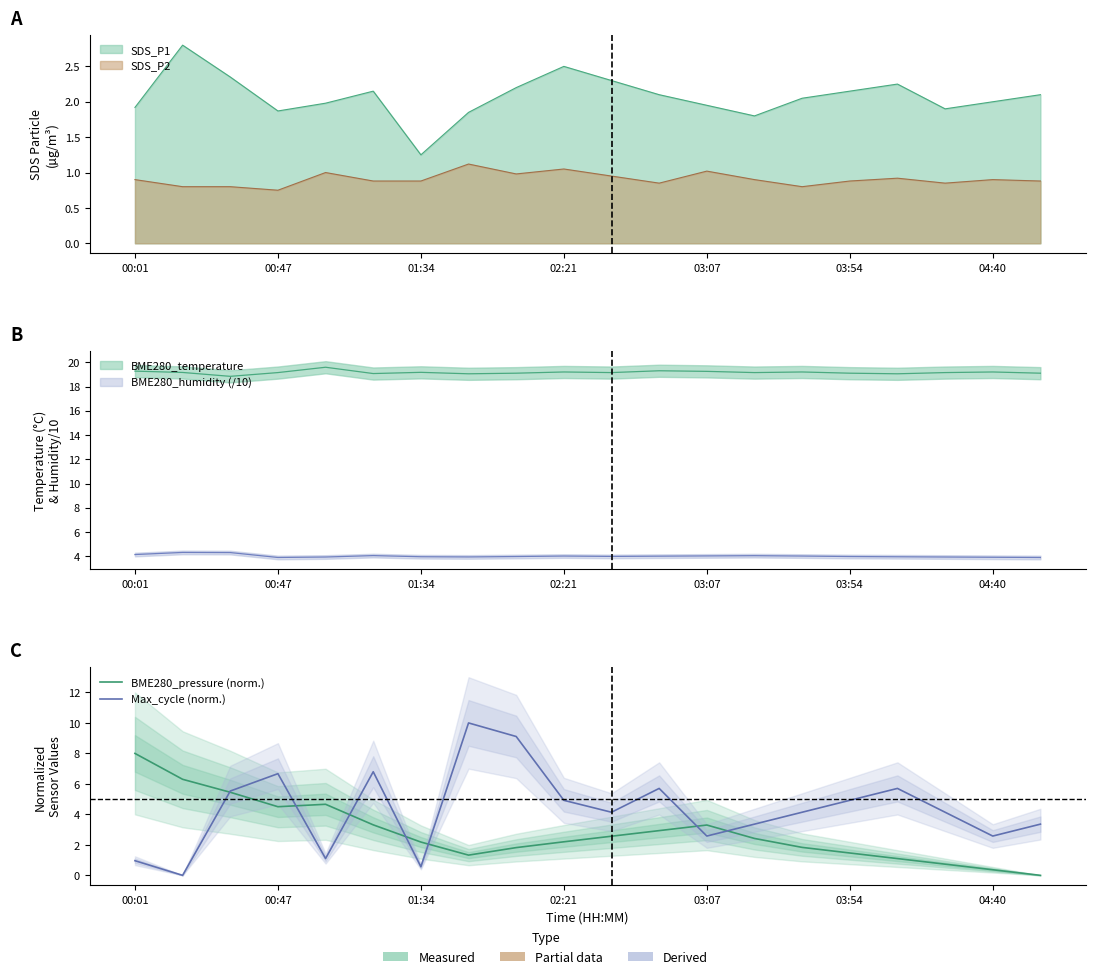

Does the chart display data point markers on the line(s)?

No